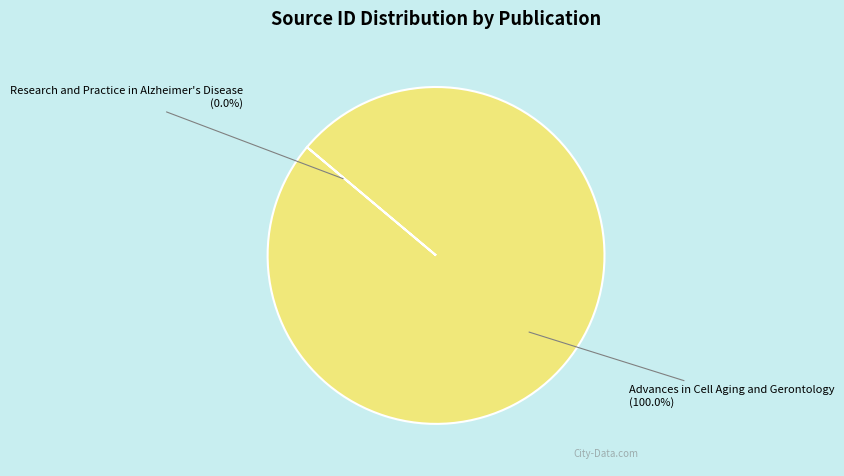

What is the largest slice in the pie chart?

Advances in Cell Aging and Gerontology